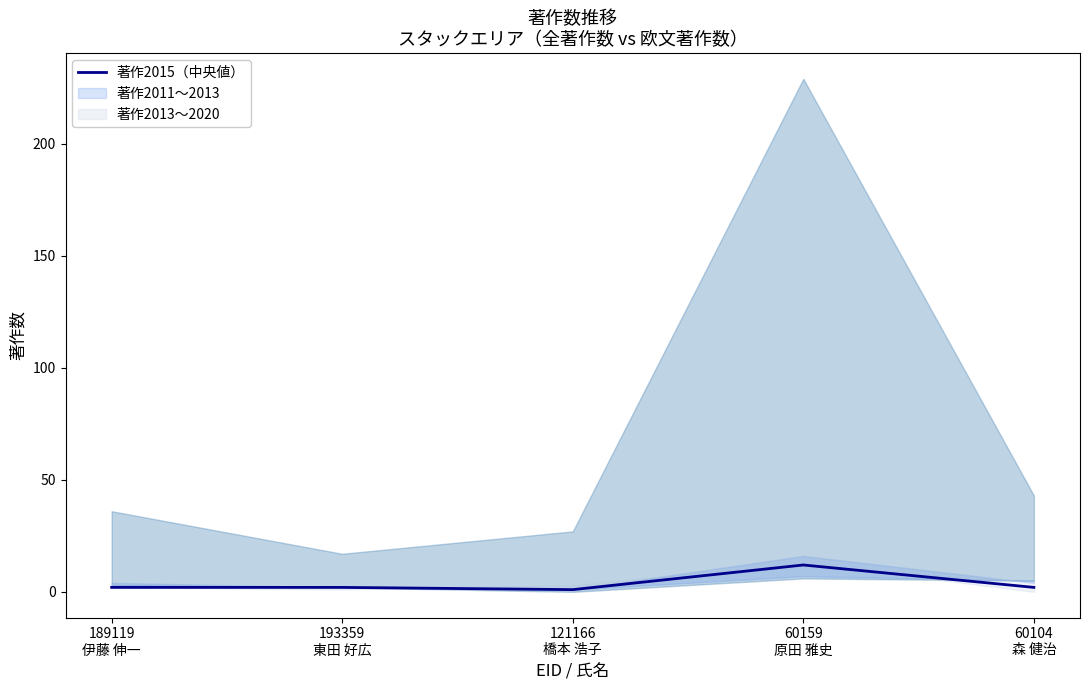

What is the maximum value shown in the chart?

12